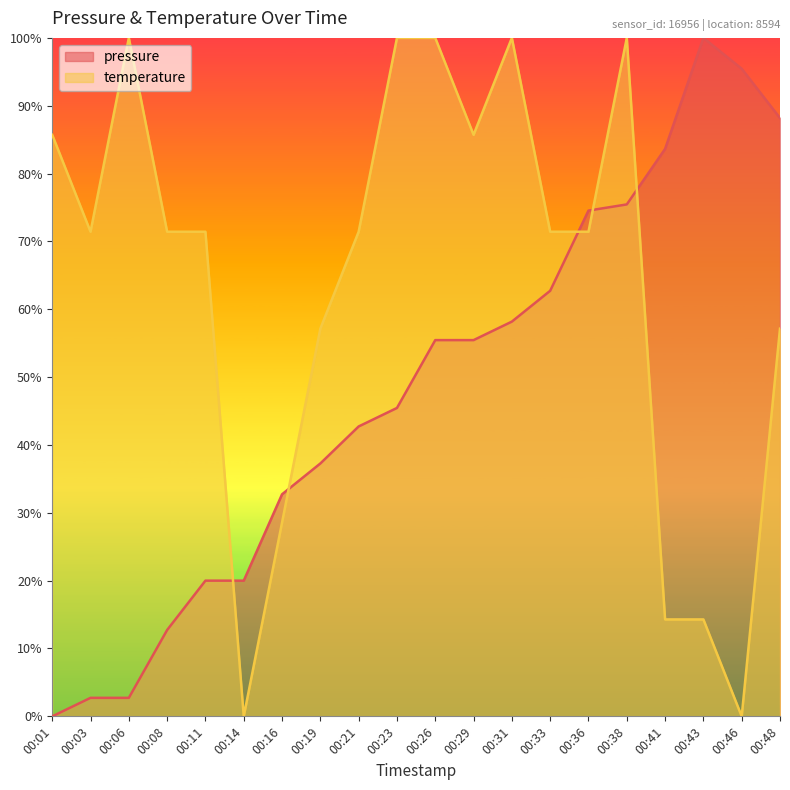

Which series has the largest range (max minus min)?

pressure